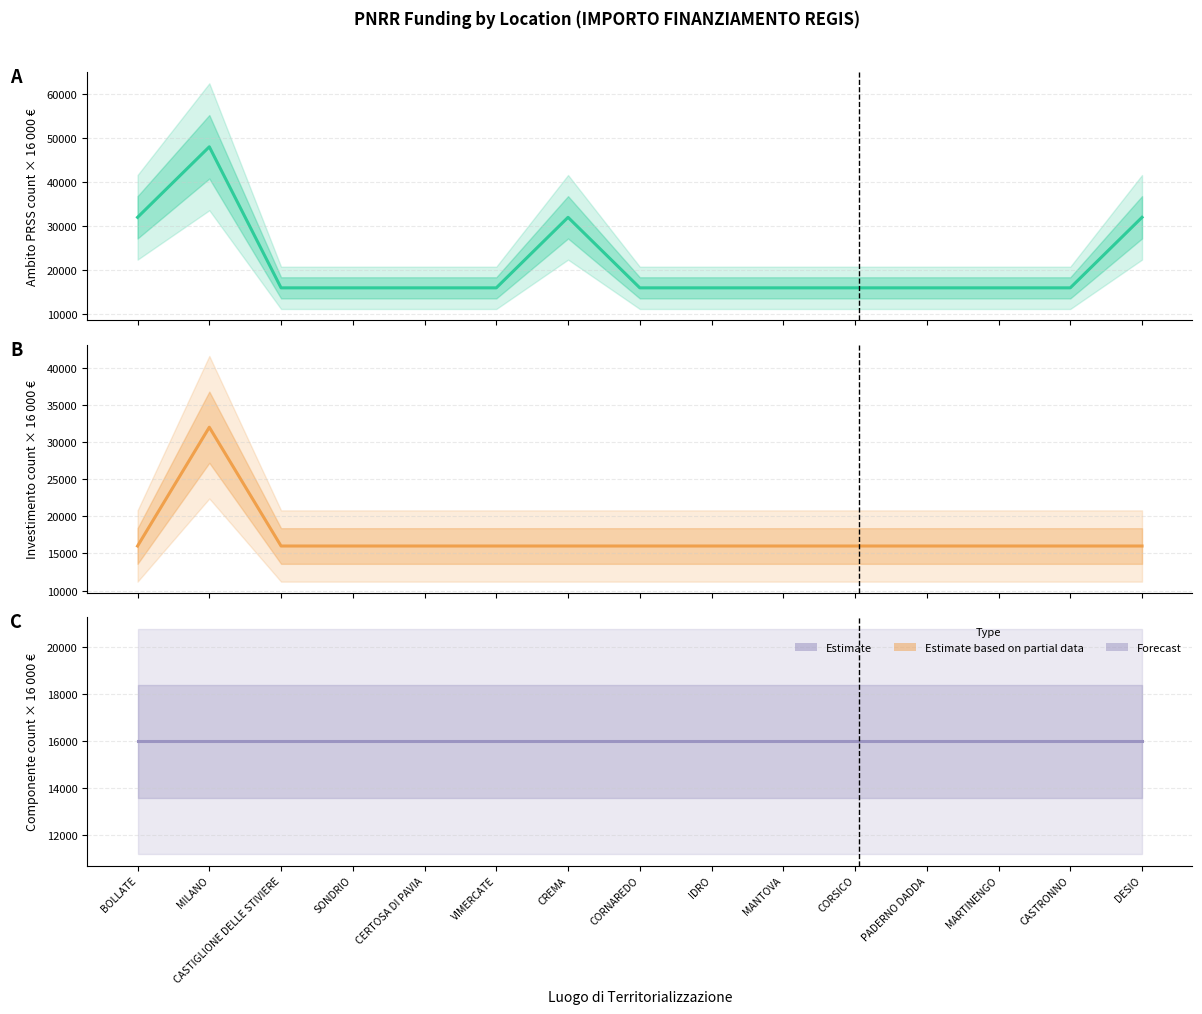

Rank the categories by 3.2 Investimento value from lowest to highest.

BOLLATE, CASTIGLIONE DELLE STIVIERE, SONDRIO, CERTOSA DI PAVIA, VIMERCATE, CREMA, CORNAREDO, IDRO, MANTOVA, CORSICO, PADERNO DADDA, MARTINENGO, CASTRONNO, DESIO, MILANO